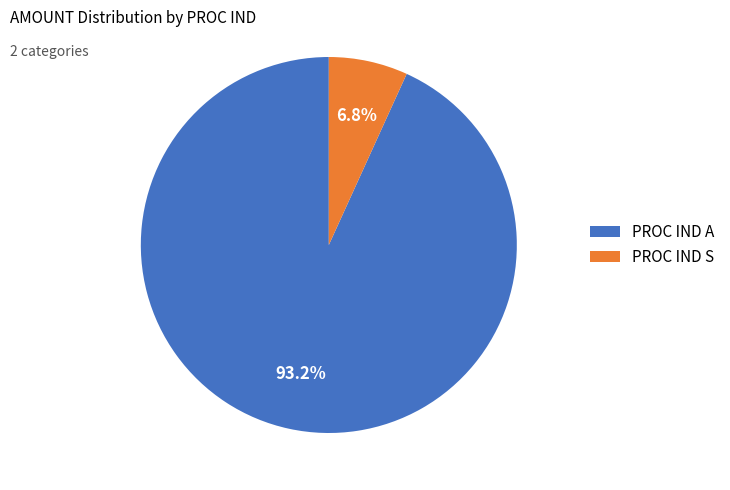

How many slices are in this pie chart?

2